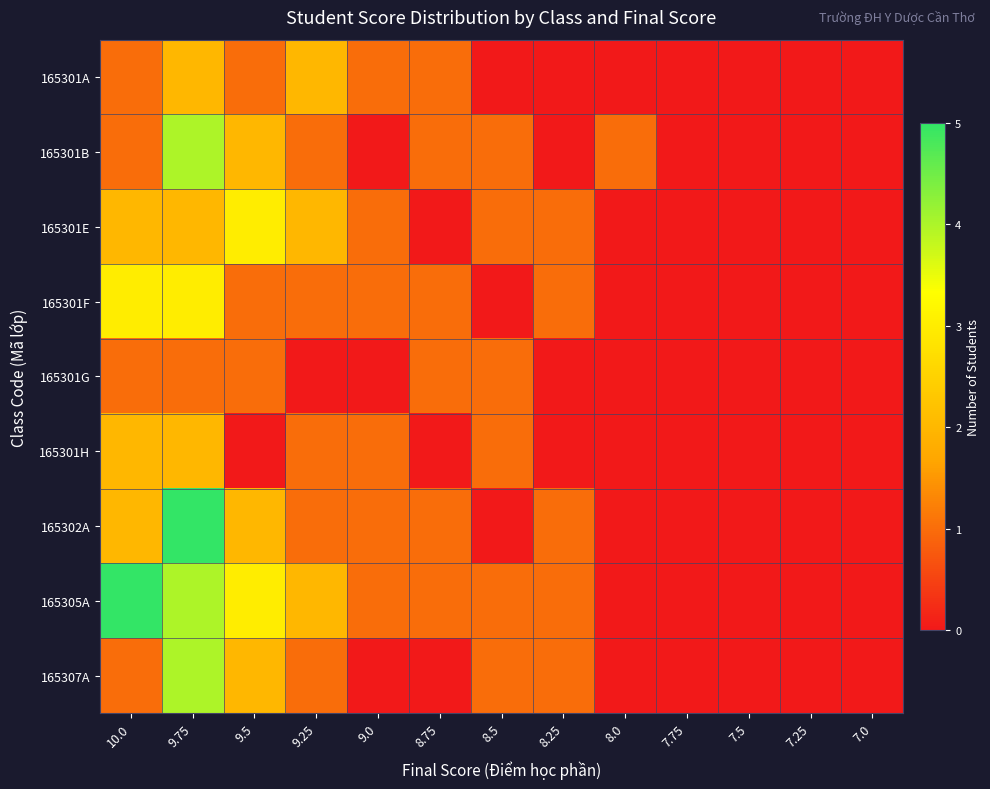

Reading left to right, extract all data points from this chart.

165301A: 10.0=1	9.75=2	9.5=1	9.25=2	9.0=1	8.75=1	8.5=0	8.25=0	8.0=0	7.75=0	7.5=0	7.25=0	7.0=0
165301B: 10.0=1	9.75=4	9.5=2	9.25=1	9.0=0	8.75=1	8.5=1	8.25=0	8.0=1	7.75=0	7.5=0	7.25=0	7.0=0
165301E: 10.0=2	9.75=2	9.5=3	9.25=2	9.0=1	8.75=0	8.5=1	8.25=1	8.0=0	7.75=0	7.5=0	7.25=0	7.0=0
165301F: 10.0=3	9.75=3	9.5=1	9.25=1	9.0=1	8.75=1	8.5=0	8.25=1	8.0=0	7.75=0	7.5=0	7.25=0	7.0=0
165301G: 10.0=1	9.75=1	9.5=1	9.25=0	9.0=0	8.75=1	8.5=1	8.25=0	8.0=0	7.75=0	7.5=0	7.25=0	7.0=0
165301H: 10.0=2	9.75=2	9.5=0	9.25=1	9.0=1	8.75=0	8.5=1	8.25=0	8.0=0	7.75=0	7.5=0	7.25=0	7.0=0
165302A: 10.0=2	9.75=5	9.5=2	9.25=1	9.0=1	8.75=1	8.5=0	8.25=1	8.0=0	7.75=0	7.5=0	7.25=0	7.0=0
165305A: 10.0=5	9.75=4	9.5=3	9.25=2	9.0=1	8.75=1	8.5=1	8.25=1	8.0=0	7.75=0	7.5=0	7.25=0	7.0=0
165307A: 10.0=1	9.75=4	9.5=2	9.25=1	9.0=0	8.75=0	8.5=1	8.25=1	8.0=0	7.75=0	7.5=0	7.25=0	7.0=0